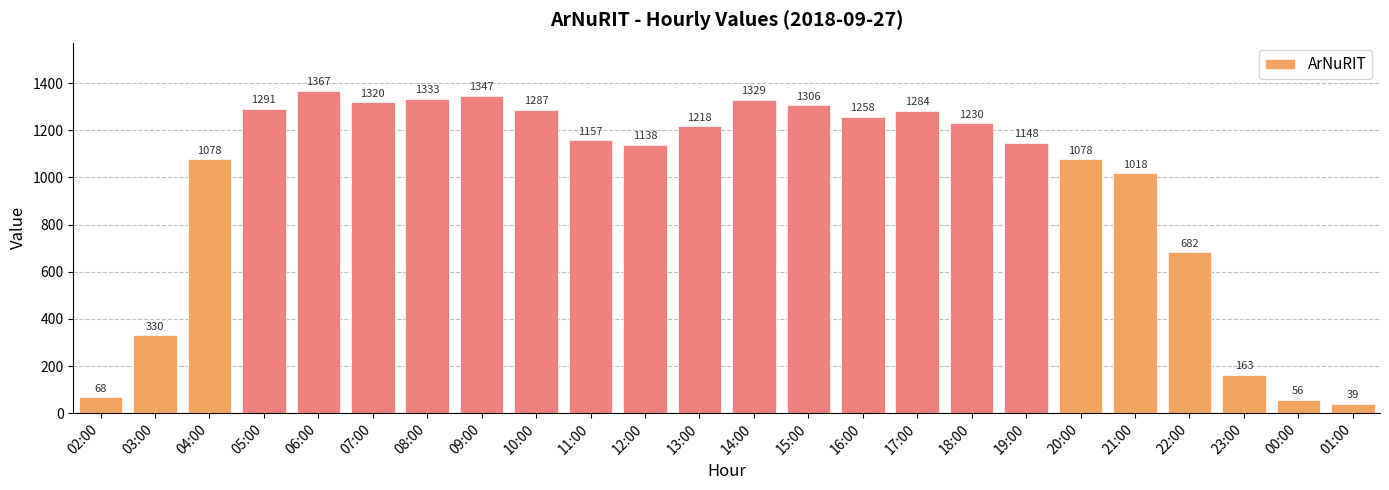

Is it true that the value at 17:00 is 899?

False